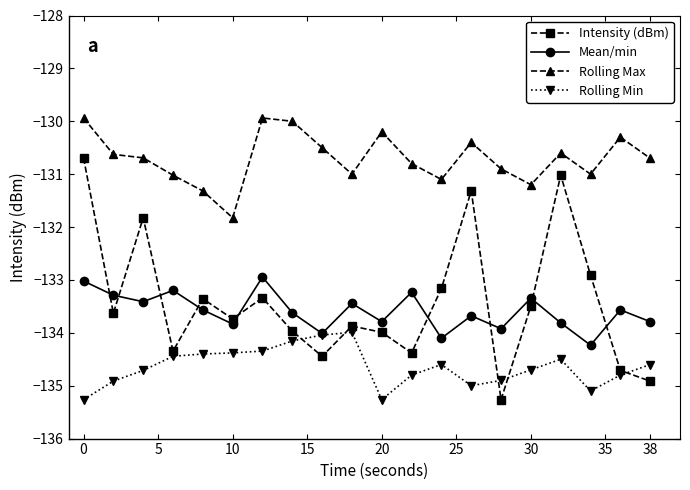

Which series has the largest range (max minus min)?

Intensity (dBm)